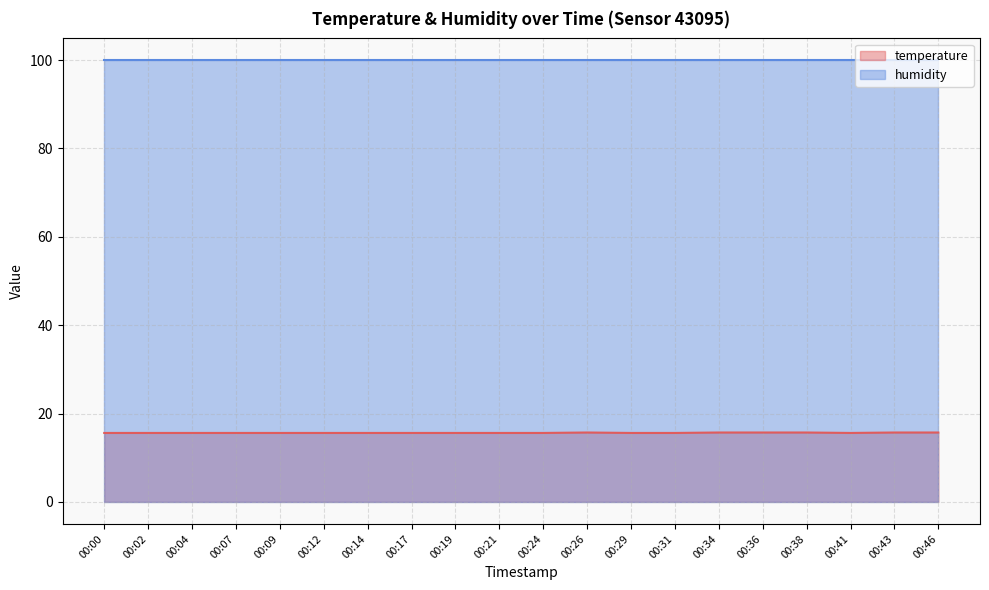

How many points are lower than both their immediate neighbors (excluding endpoints)?

1